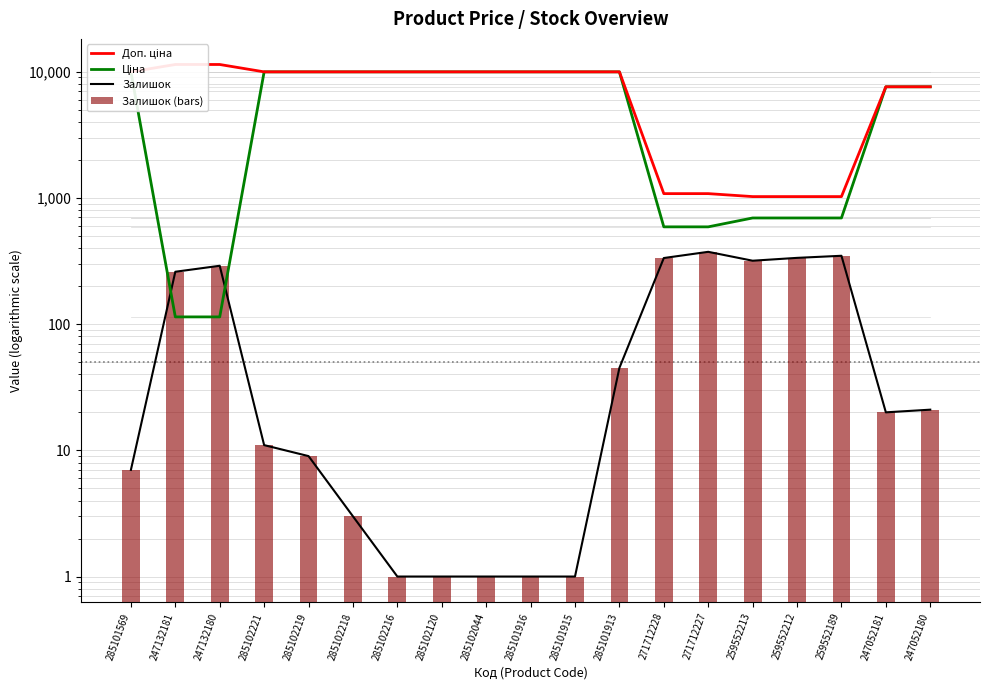

What is the label of the 19th bar from the left?

247052180